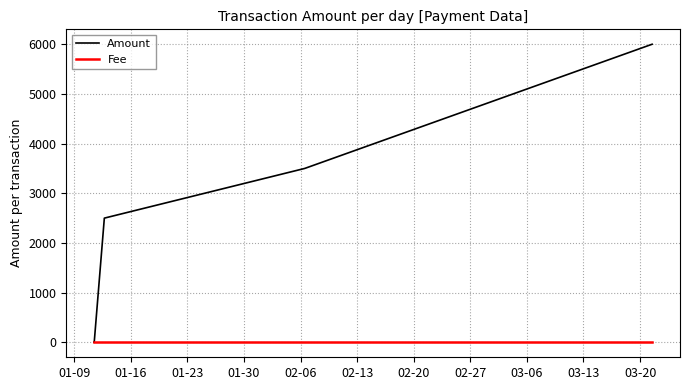

In Amount, how many points are lower than both neighbors (excluding endpoints)?

1